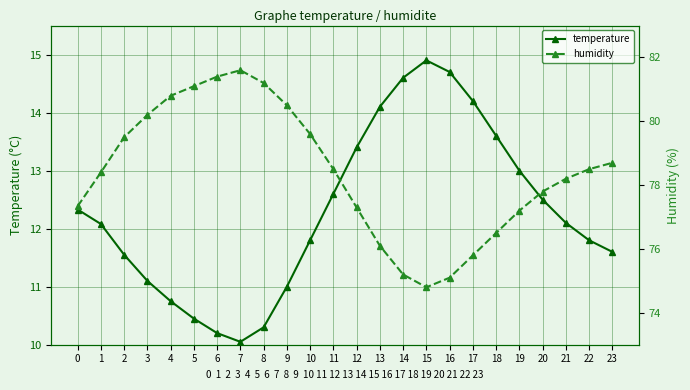

Which label corresponds to the largest value in the chart?

7